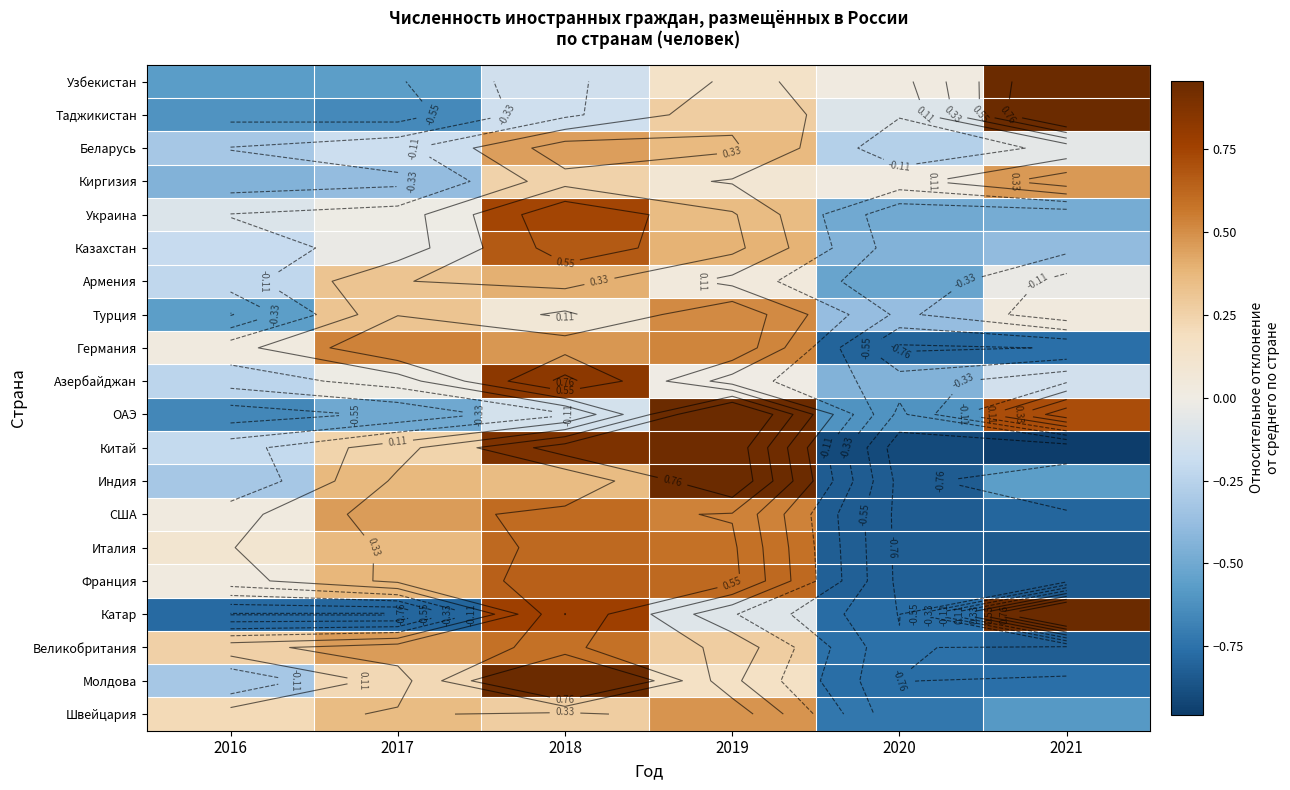

Which series has the largest range (max minus min)?

Катар